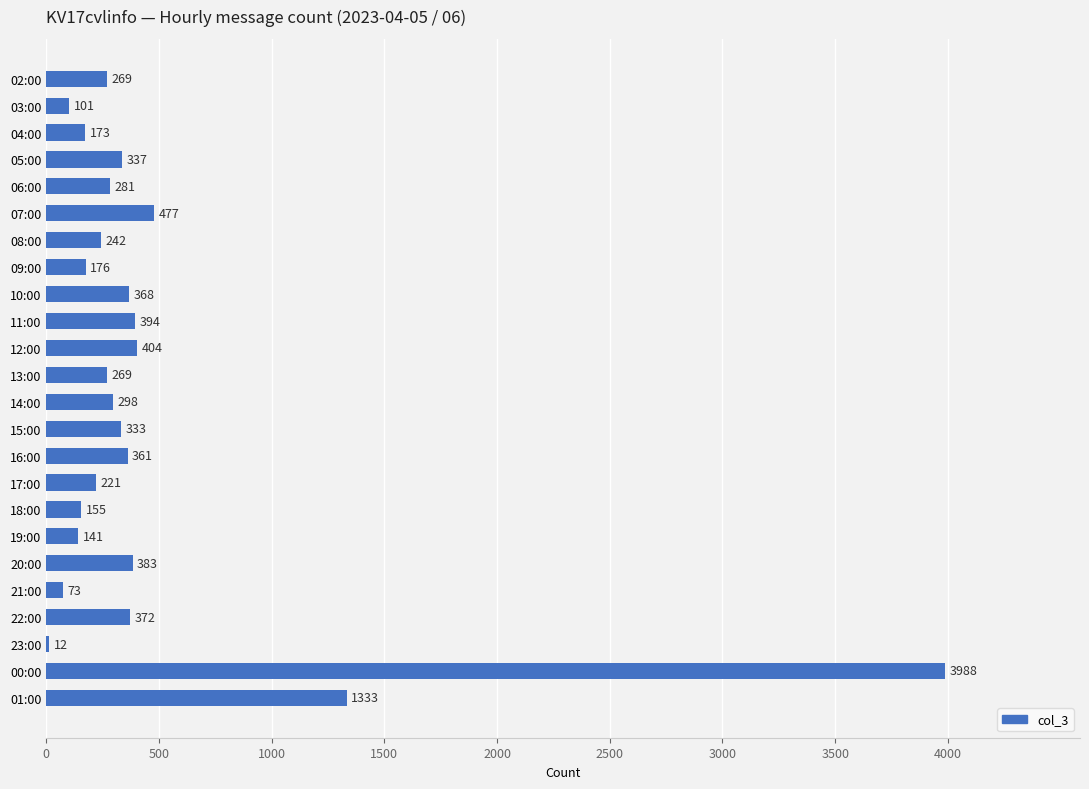

Reading top to bottom, list all the values displayed in this chart.

02:00=269	03:00=101	04:00=173	05:00=337	06:00=281	07:00=477	08:00=242	09:00=176	10:00=368	11:00=394	12:00=404	13:00=269	14:00=298	15:00=333	16:00=361	17:00=221	18:00=155	19:00=141	20:00=383	21:00=73	22:00=372	23:00=12	00:00=3988	01:00=1333